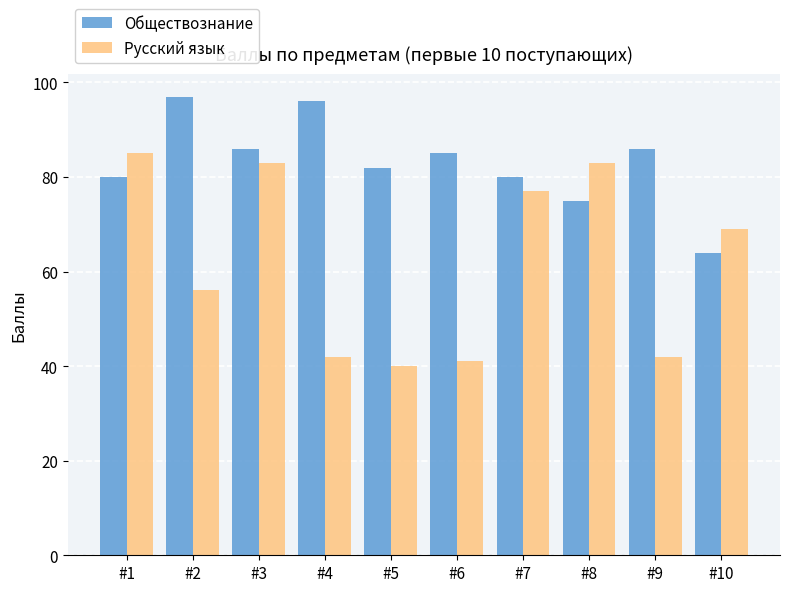

What are all the series names shown in the legend?

Обществознание, Русский язык